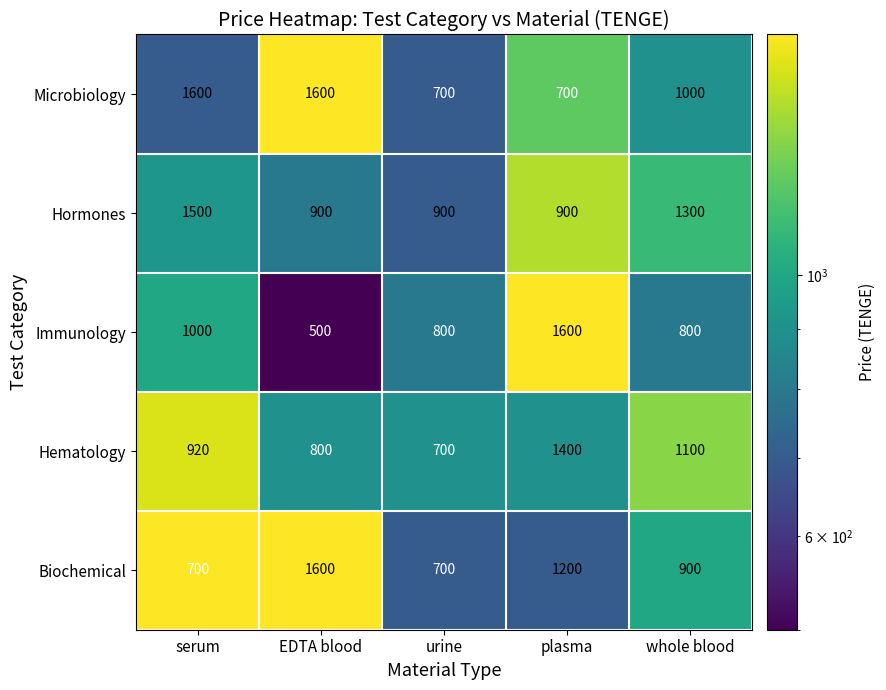

Which category has the highest value in the Hormones series?

serum